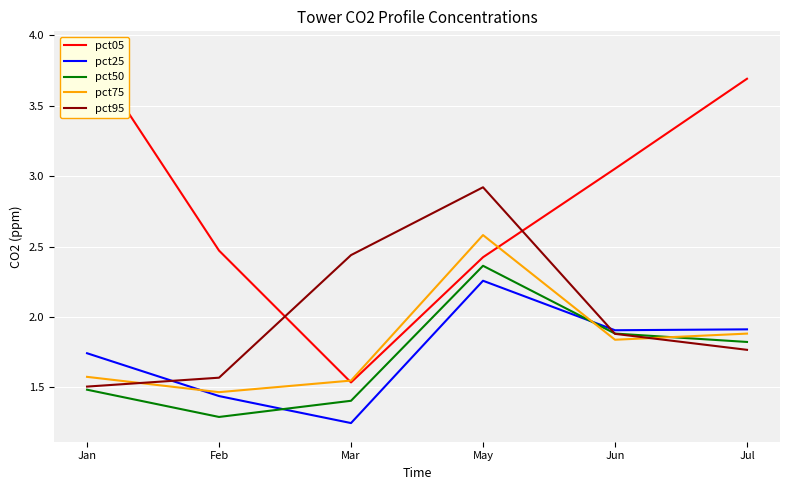

Read the pct95 value at Mar.

2.4